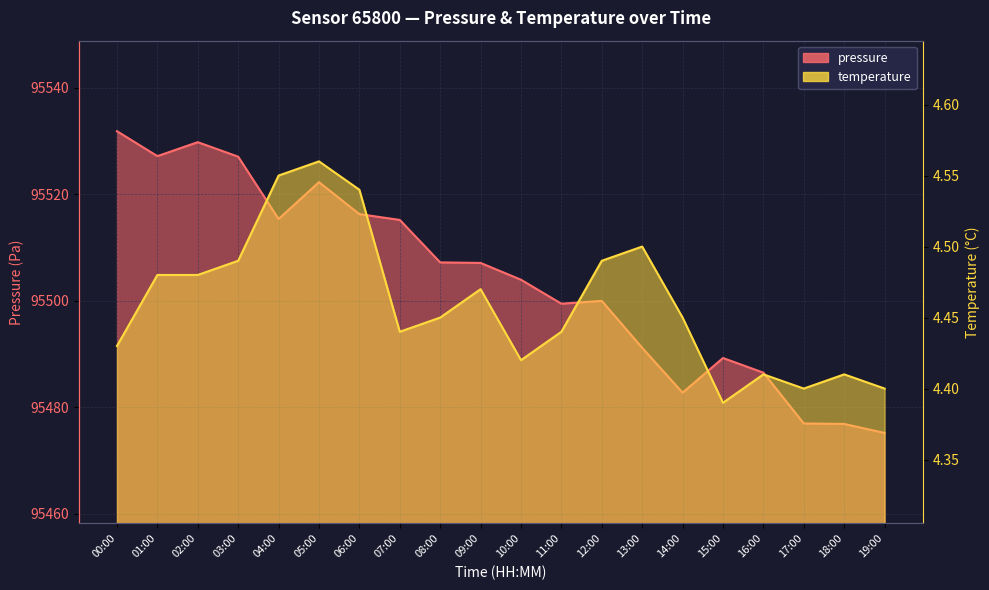

What is the difference between the temperature values at 06:00 and 09:00?

0.1